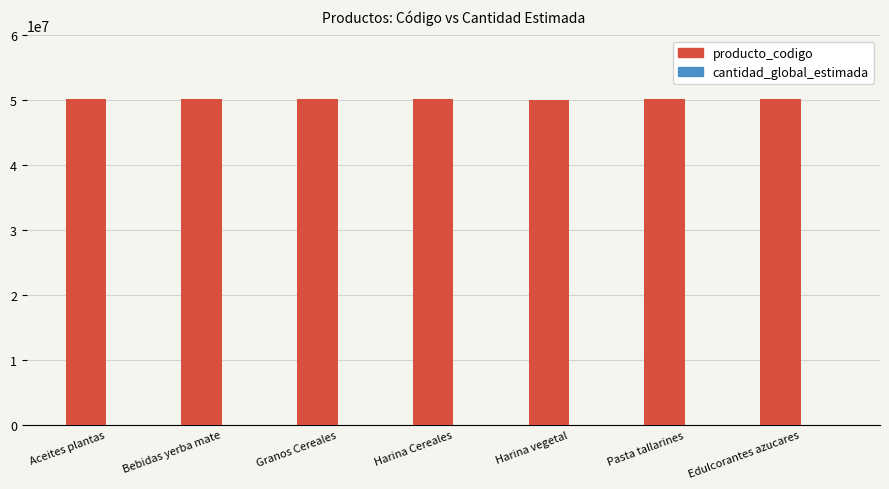

True or false: producto_codigo has a value of 50221102 at Harina Cereales.

True